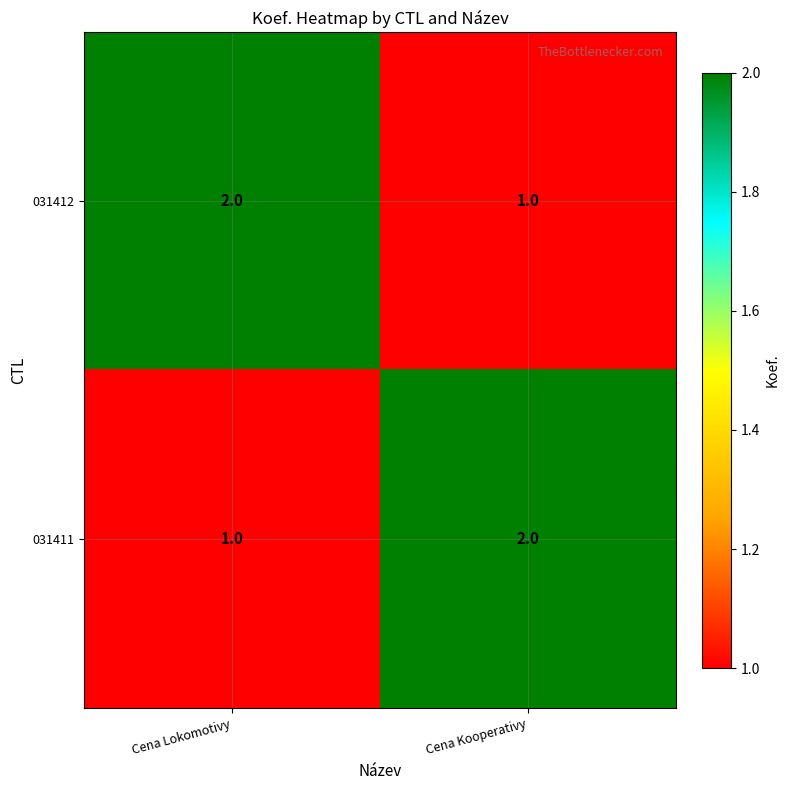

What is the sum of all 031412 values?

3